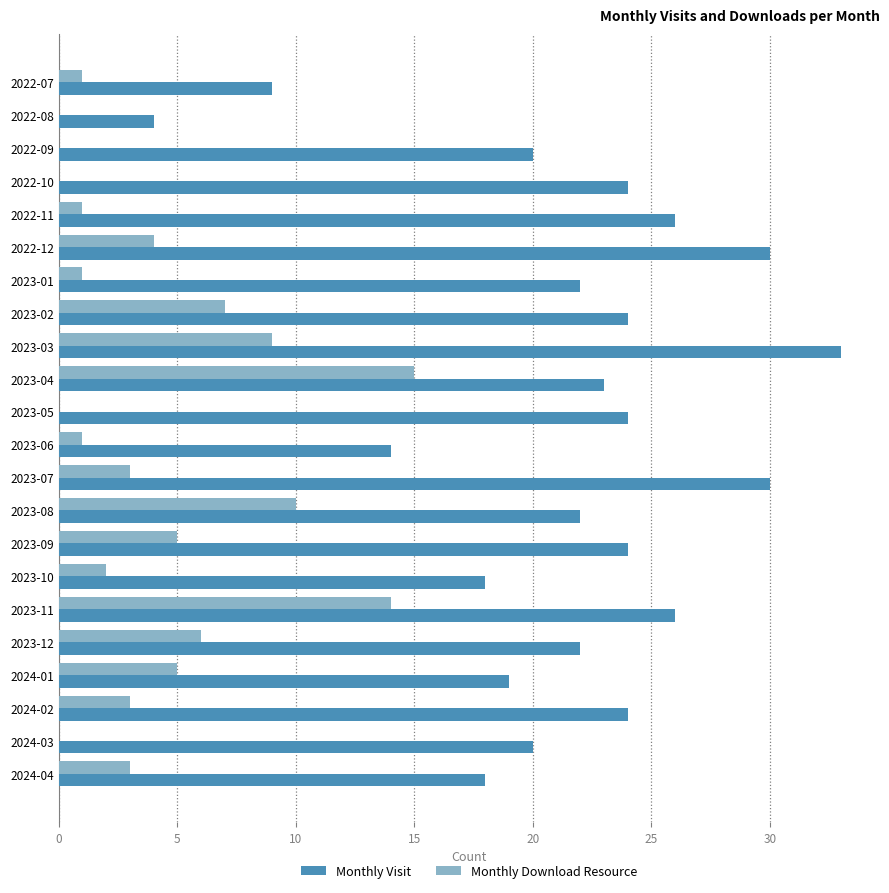

What is the greatest value displayed?

33